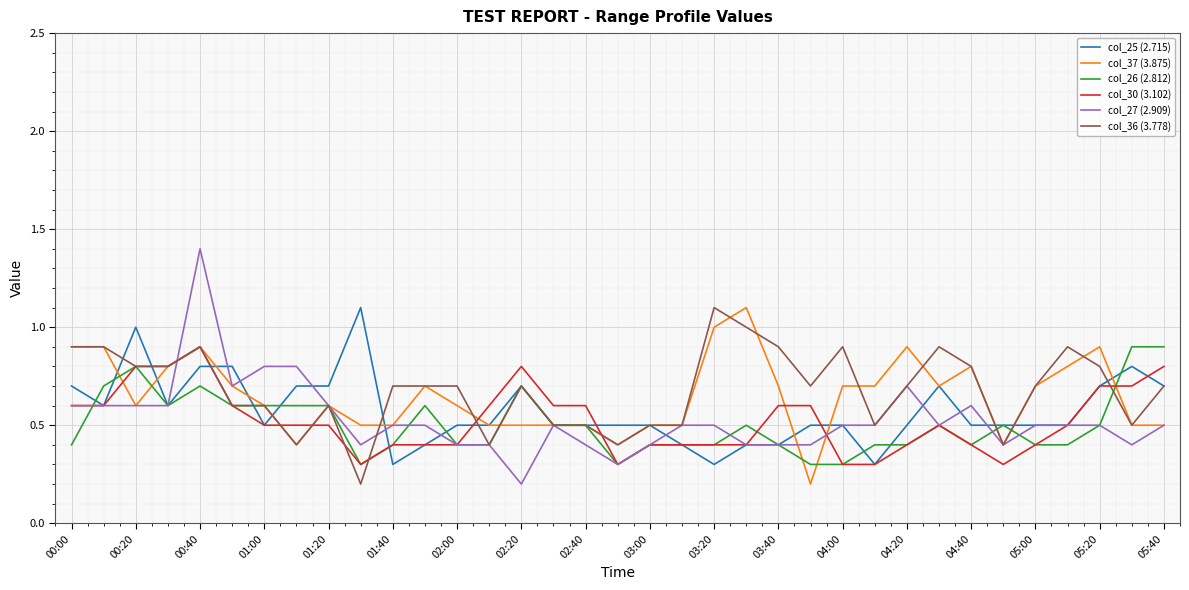

Is this an area chart (filled region under the line)?

No